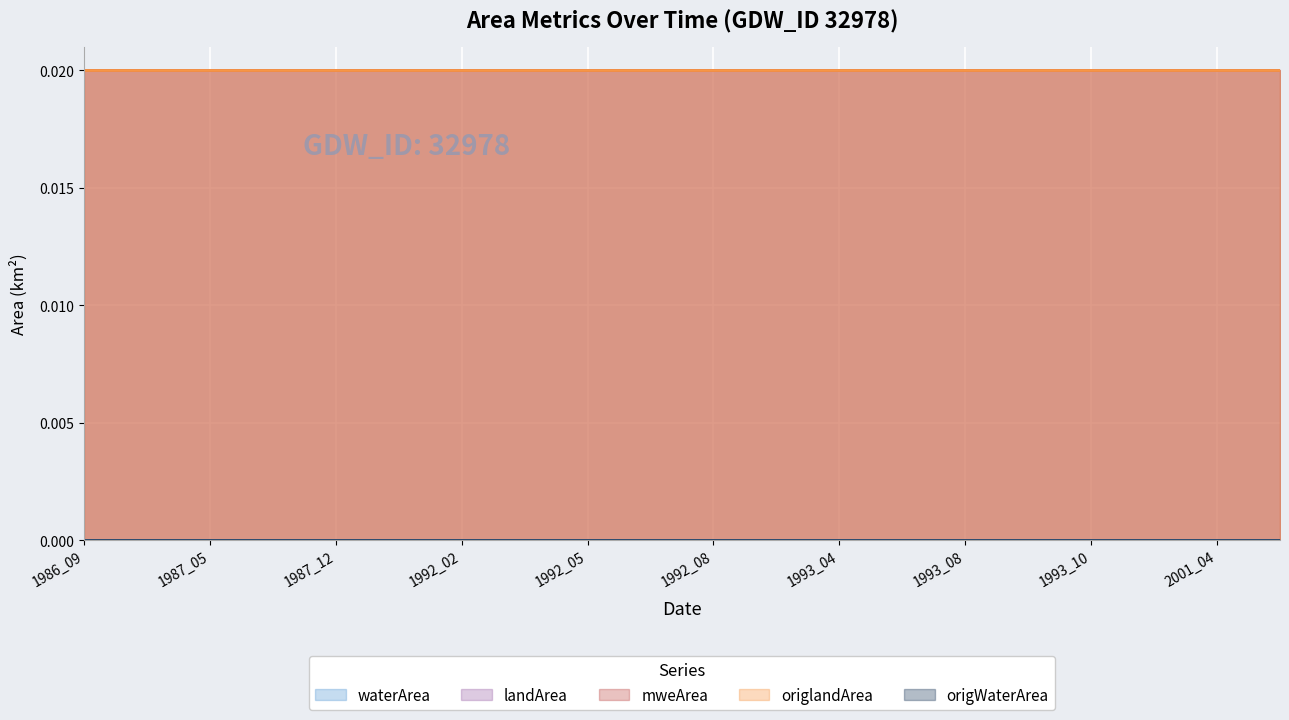

Rank the categories by waterArea value from lowest to highest.

1986_09, 1987_04, 1987_05, 1987_11, 1987_12, 1991_08, 1992_02, 1992_04, 1992_05, 1992_06, 1992_08, 1993_01, 1993_04, 1993_05, 1993_08, 1993_09, 1993_10, 1998_10, 2001_04, 2001_12